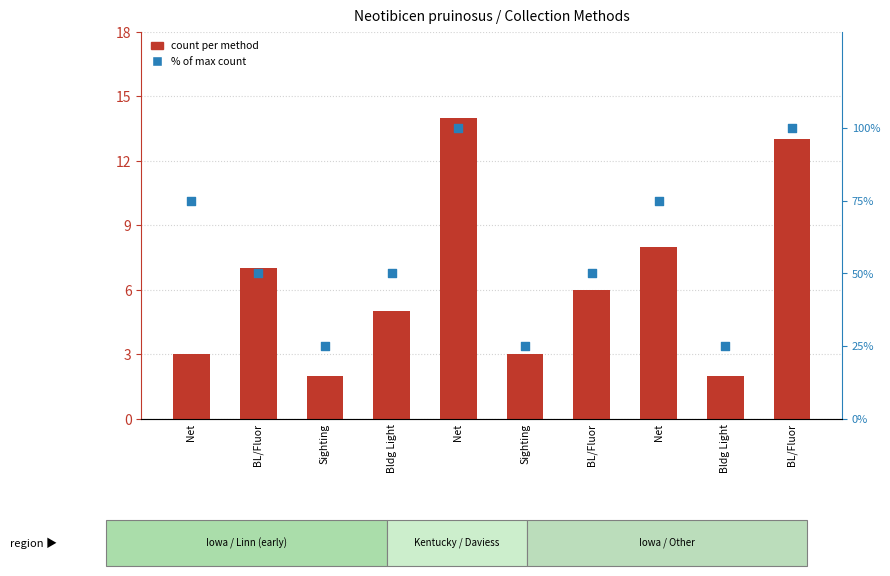

At which category is the sum across all series the highest?

Net